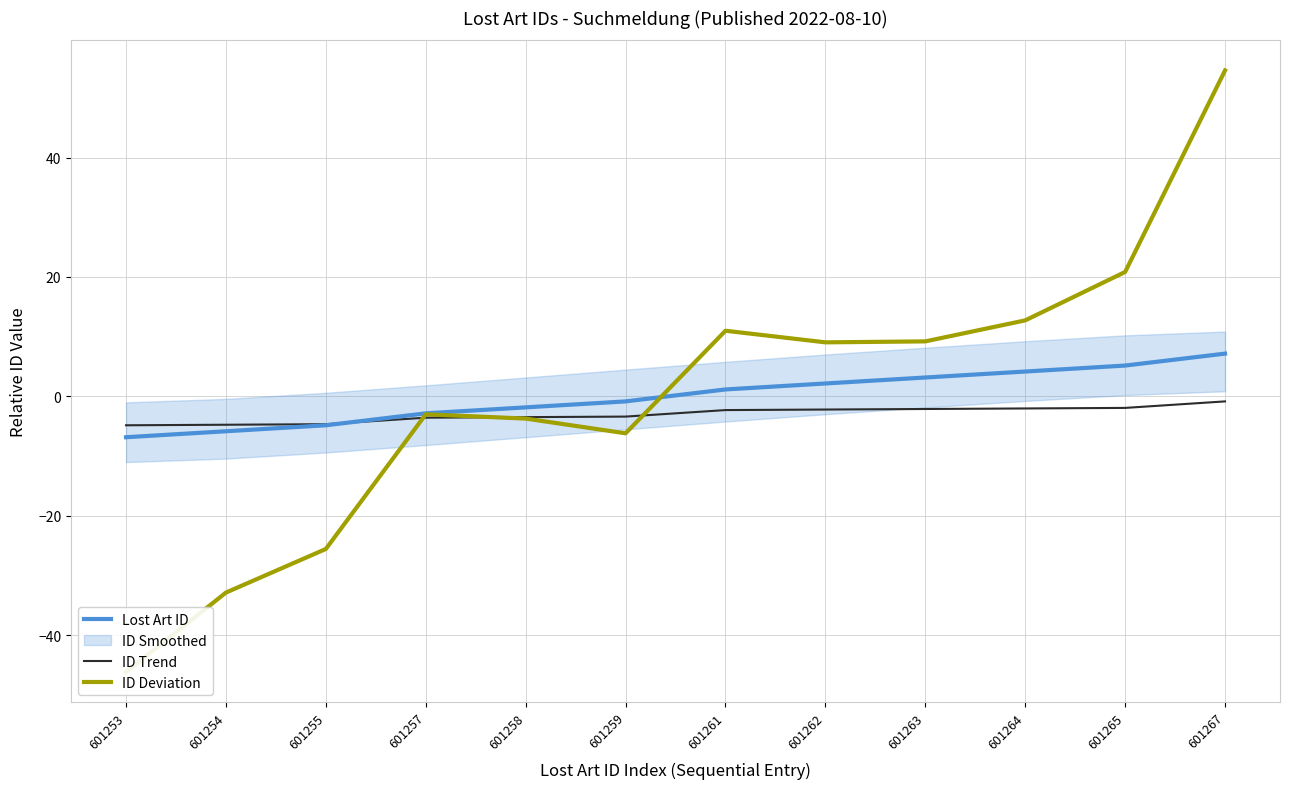

Count the number of data series in this chart.

3